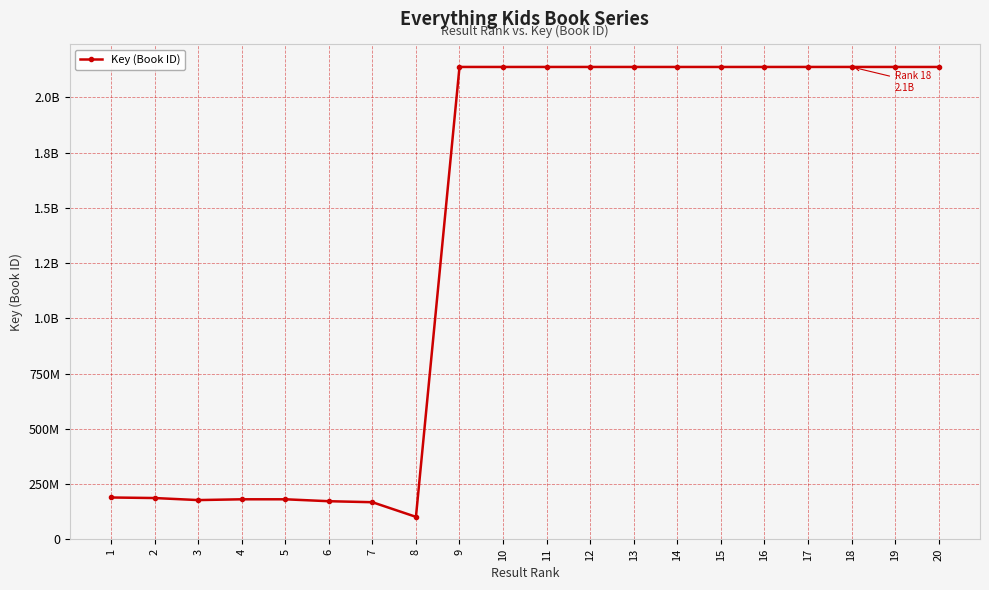

Reading right to left, extract all data points from this chart.

2137655526	2137713213	2137759915	2137744588	2137694611	2137671530	2137678435	2137698675	2137728200	2137735169	2137687562	2137738269	101175306	167446612	171959937	180678018	180680099	177120718	186359222	188786681